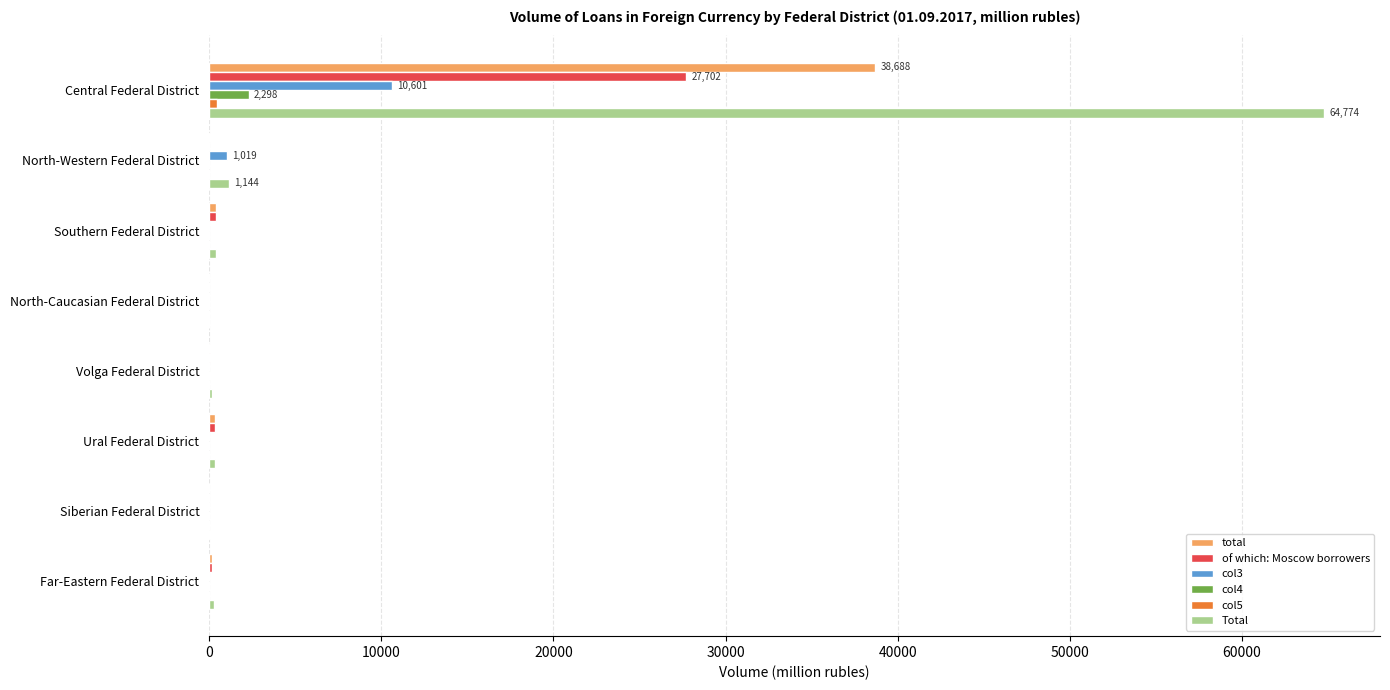

How many data points in col3 are above 0?

3